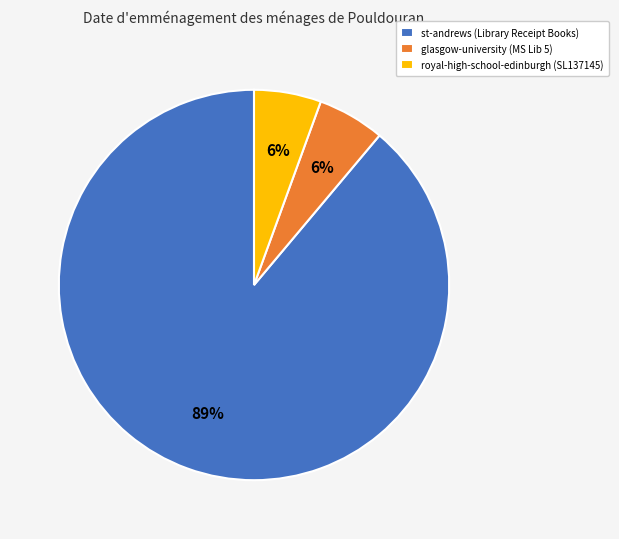

To the nearest percent, what portion does glasgow-university (MS Lib 5) represent?

6%